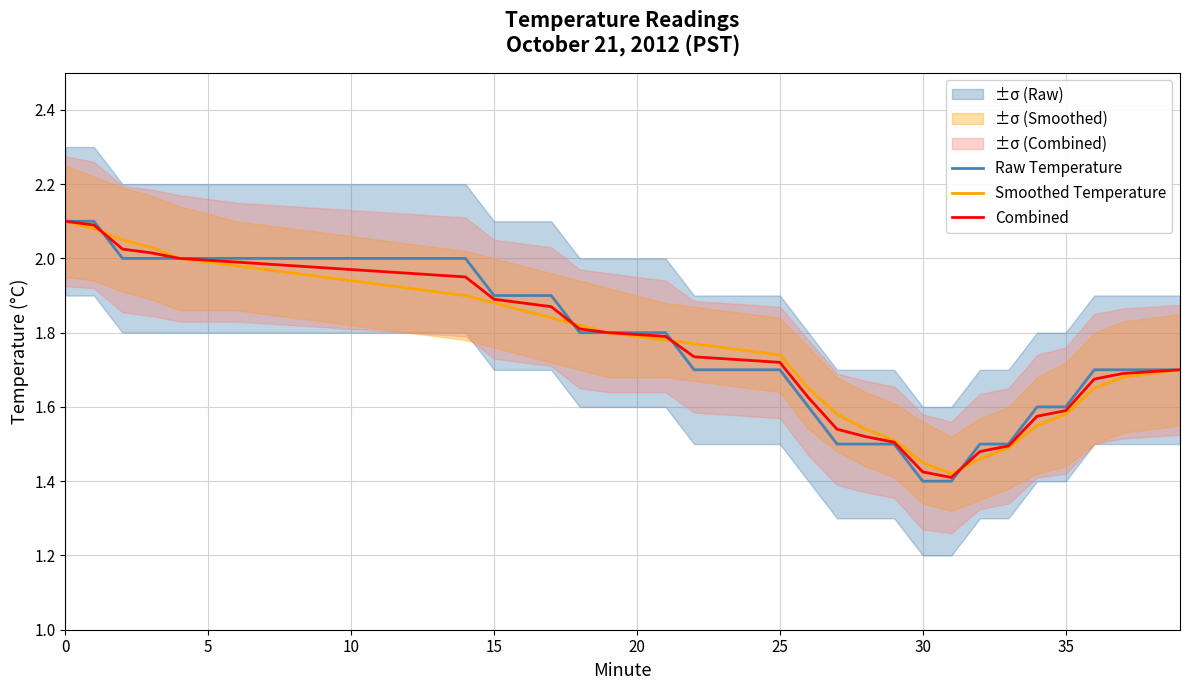

How many series are shown in this chart?

3